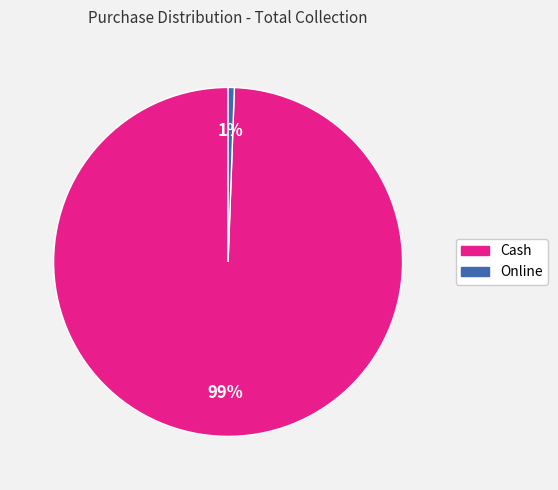

Is Cash the majority of the pie?

Yes